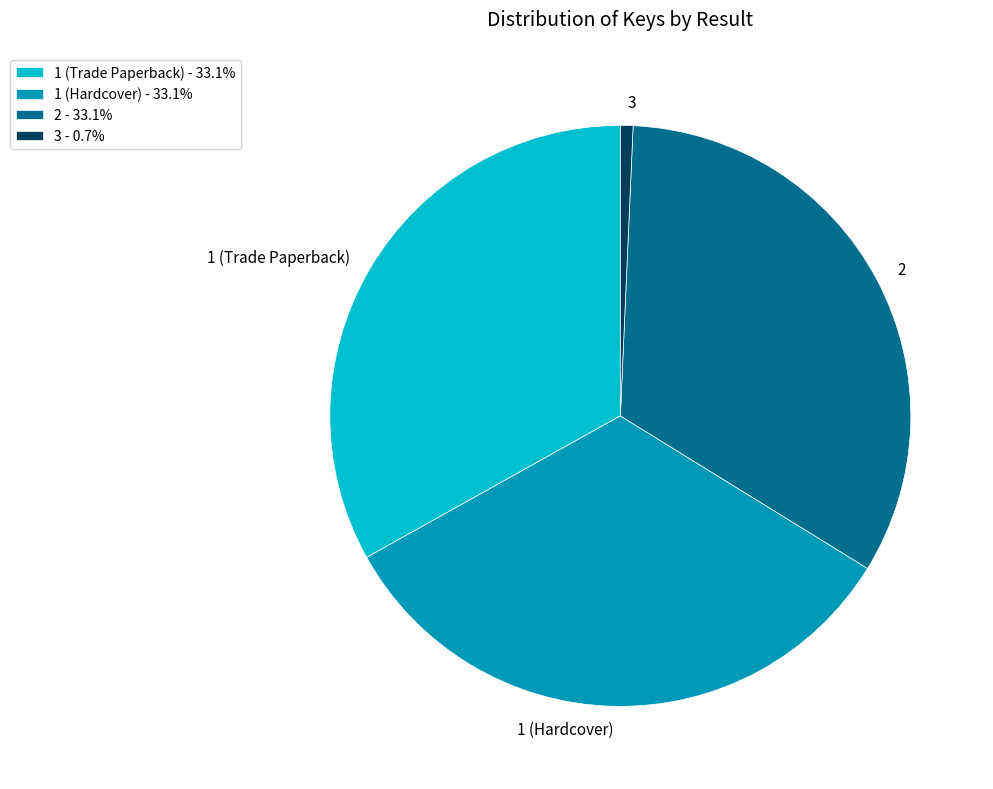

Combined, do 1 (Hardcover) and 1 (Trade Paperback) account for over 50%?

Yes